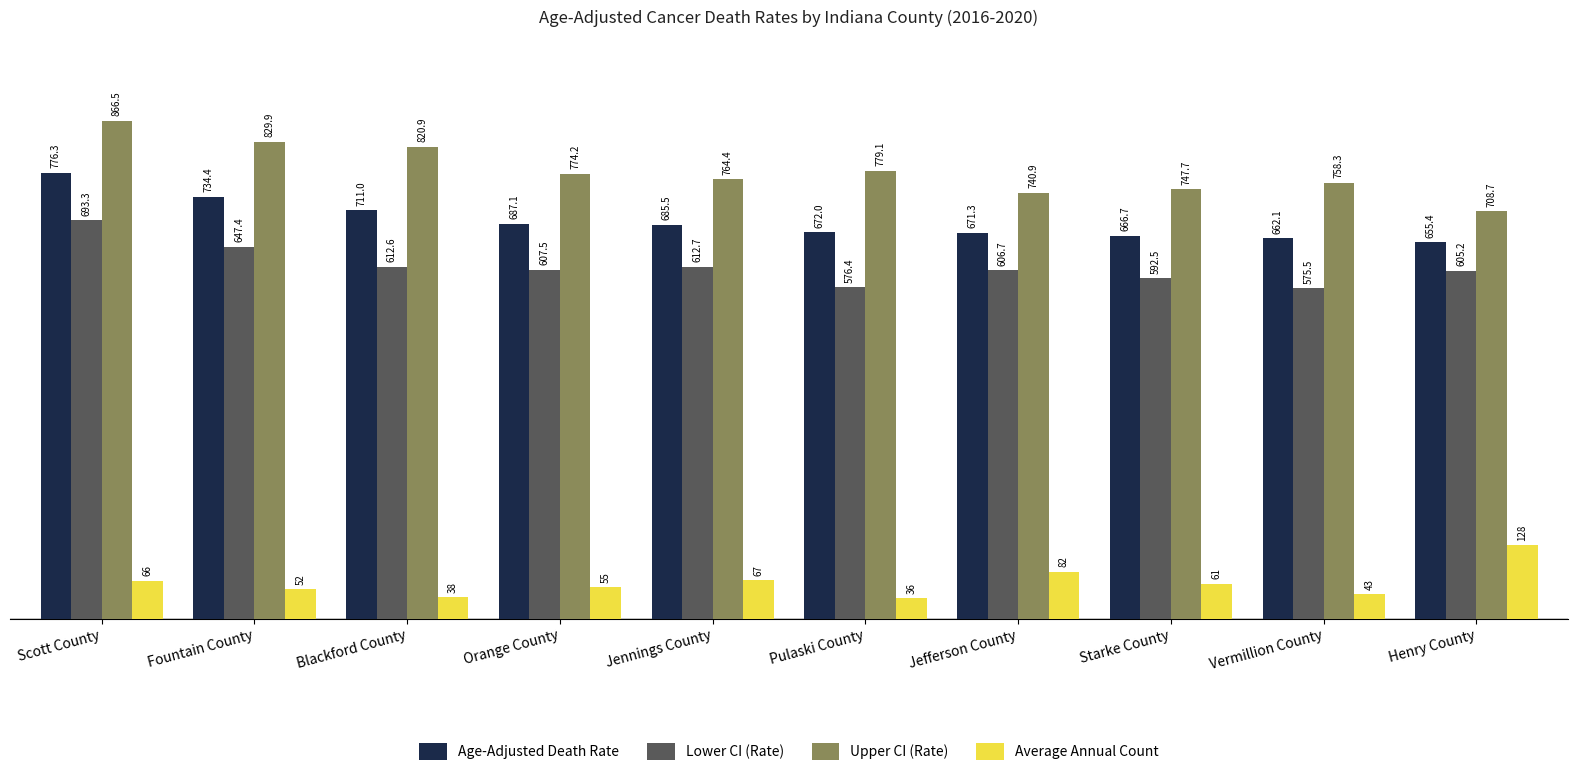

How many data points in Lower CI (Rate) are less than 607?

5